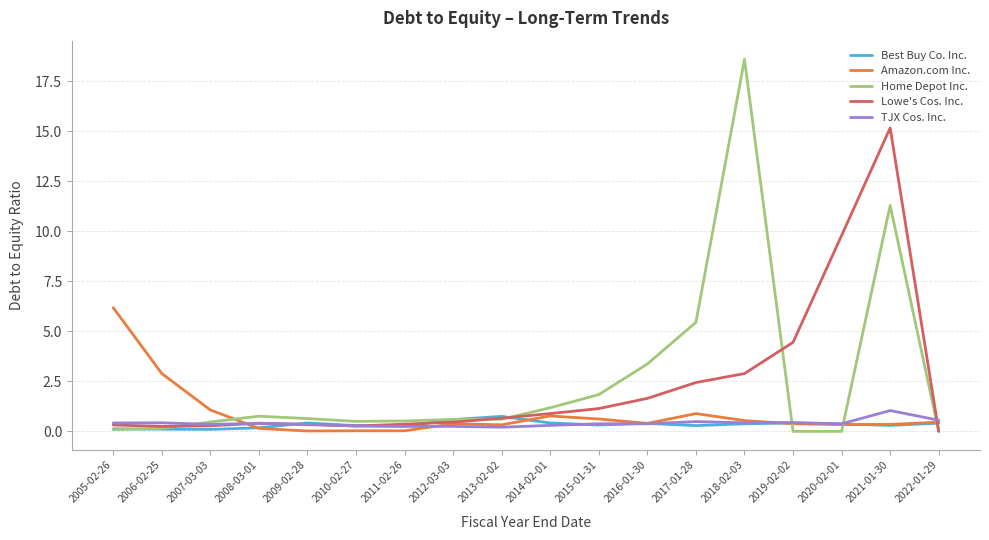

How many categories are shown in the chart?

18